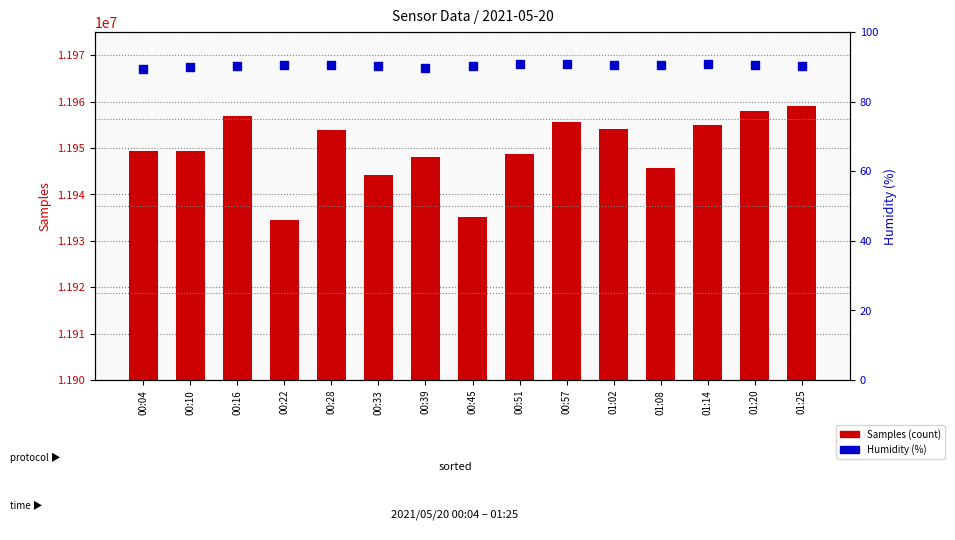

True or false: Humidity (%) has a value of 154.2 at 00:28.

False